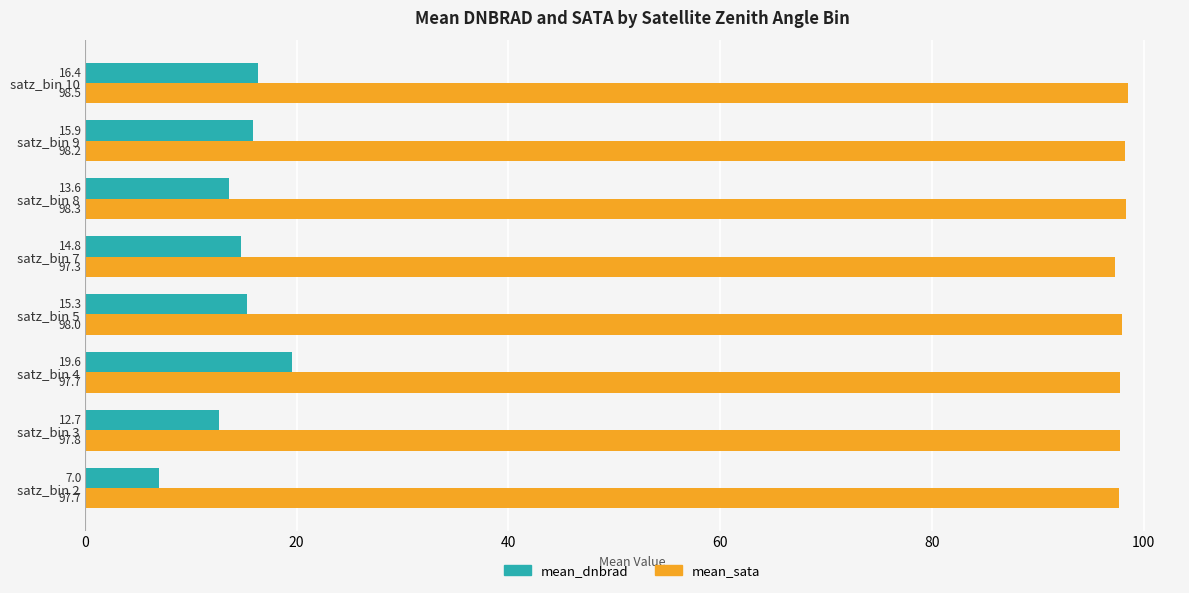

True or false: mean_sata has a value of 97.7 at satz_bin 4.

True